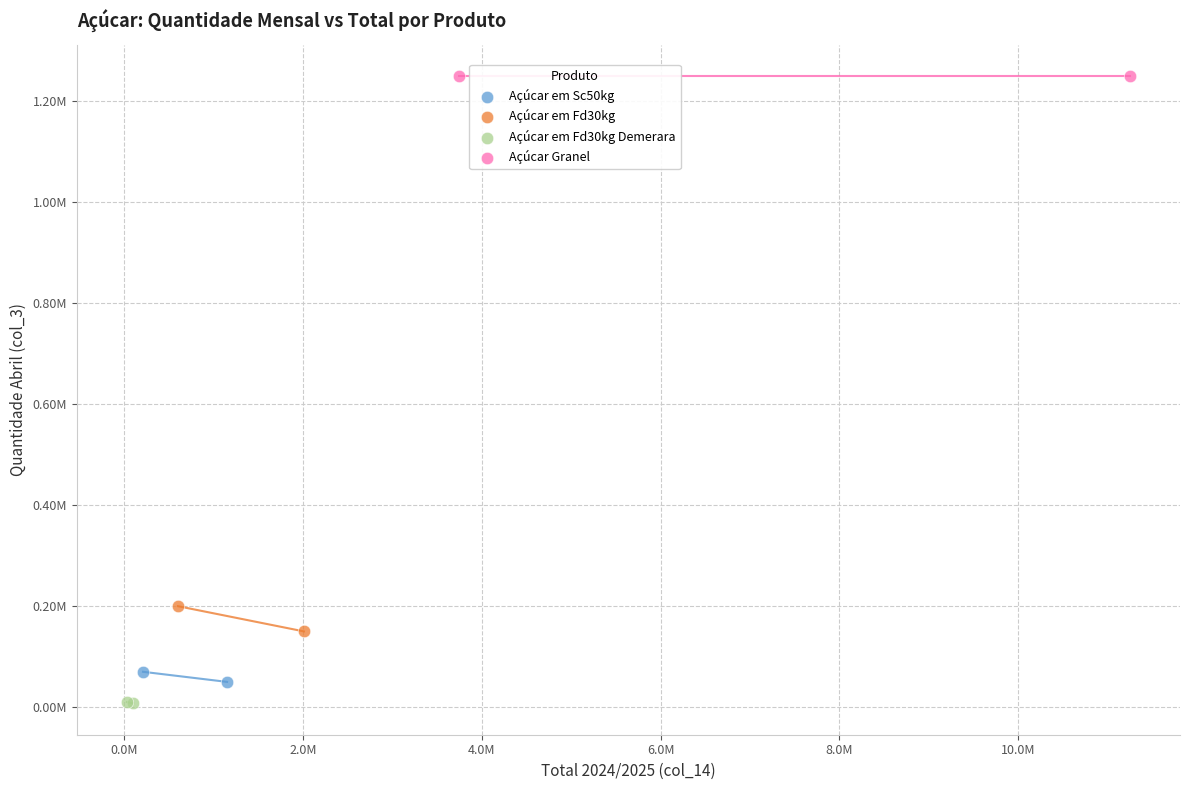

What are all the series names shown in the legend?

Açúcar em Sc50kg, Açúcar em Fd30kg, Açúcar em Fd30kg Demerara, Açúcar Granel